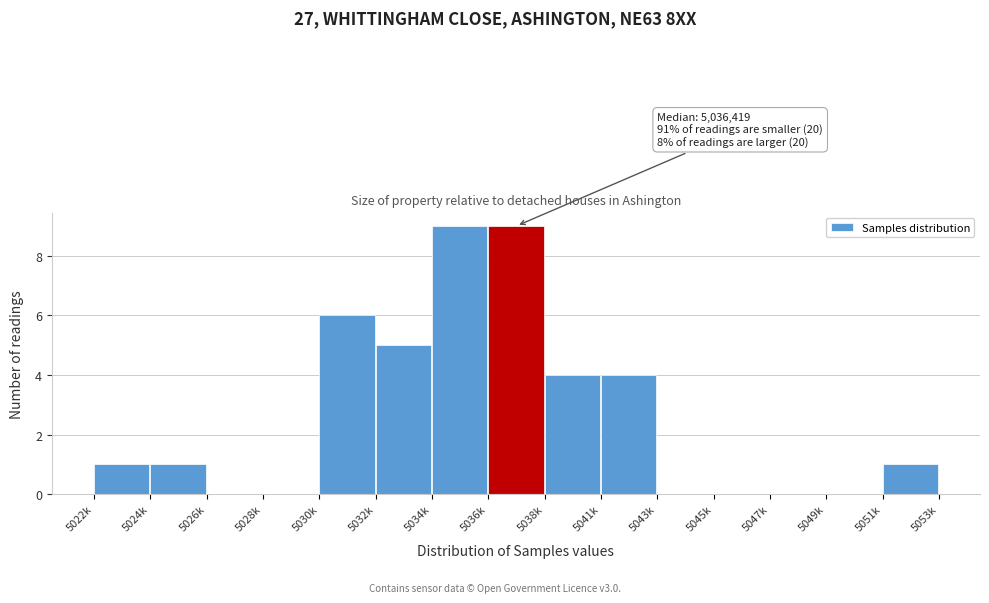

Reading left to right, transcribe all the data shown in this chart.

5022k=1	5024k=1	5026k=0	5028k=0	5030k=6	5032k=5	5034k=9	5036k=9	5038k=4	5041k=4	5043k=0	5045k=0	5047k=0	5049k=0	5051k=1